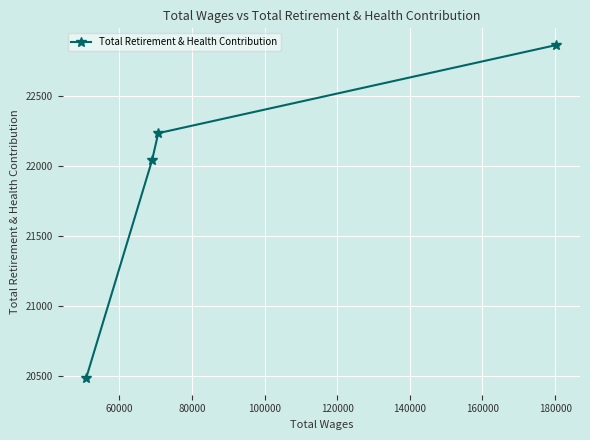

True or false: there are more than 0 points higher than both neighbors.

False